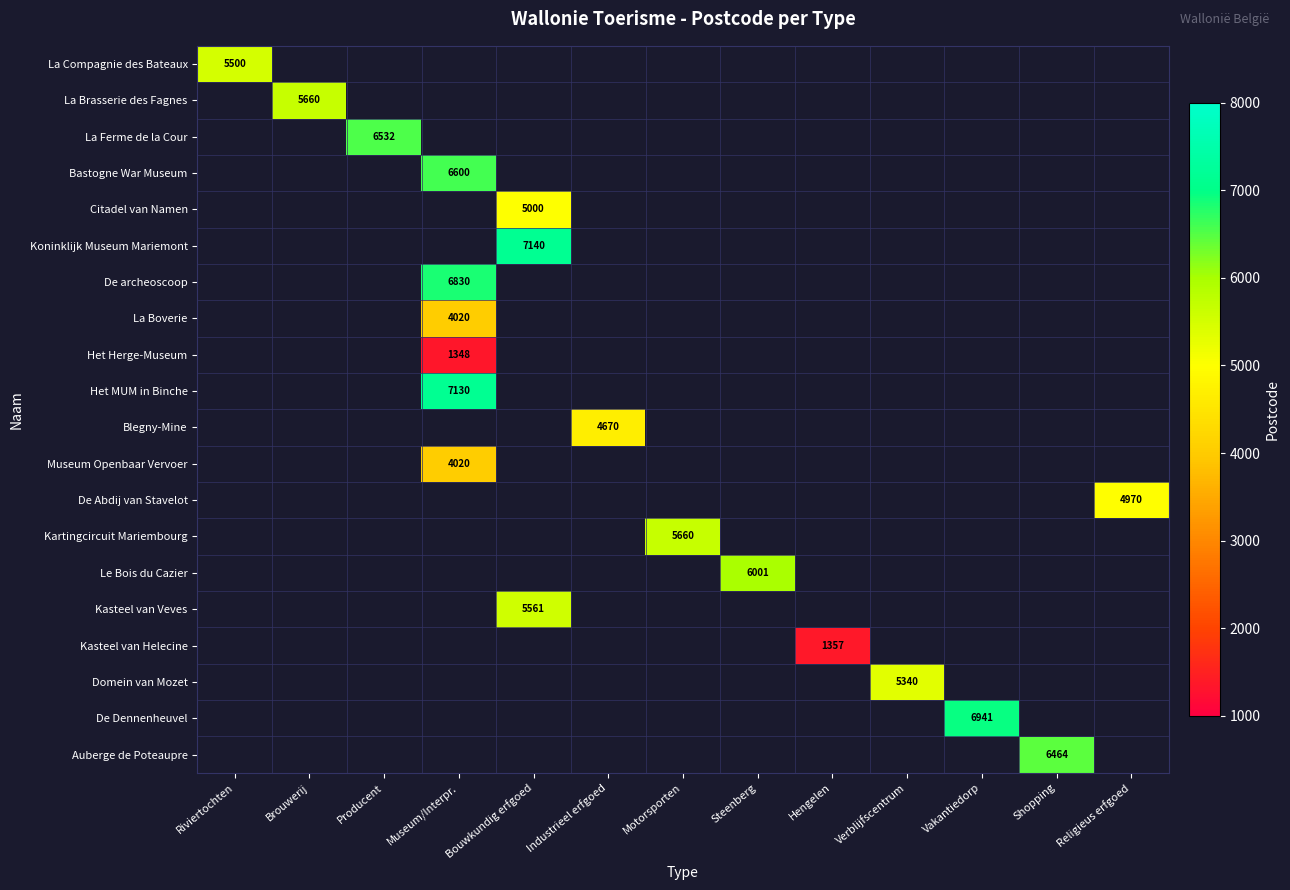

What is the smallest value displayed?

1348.0